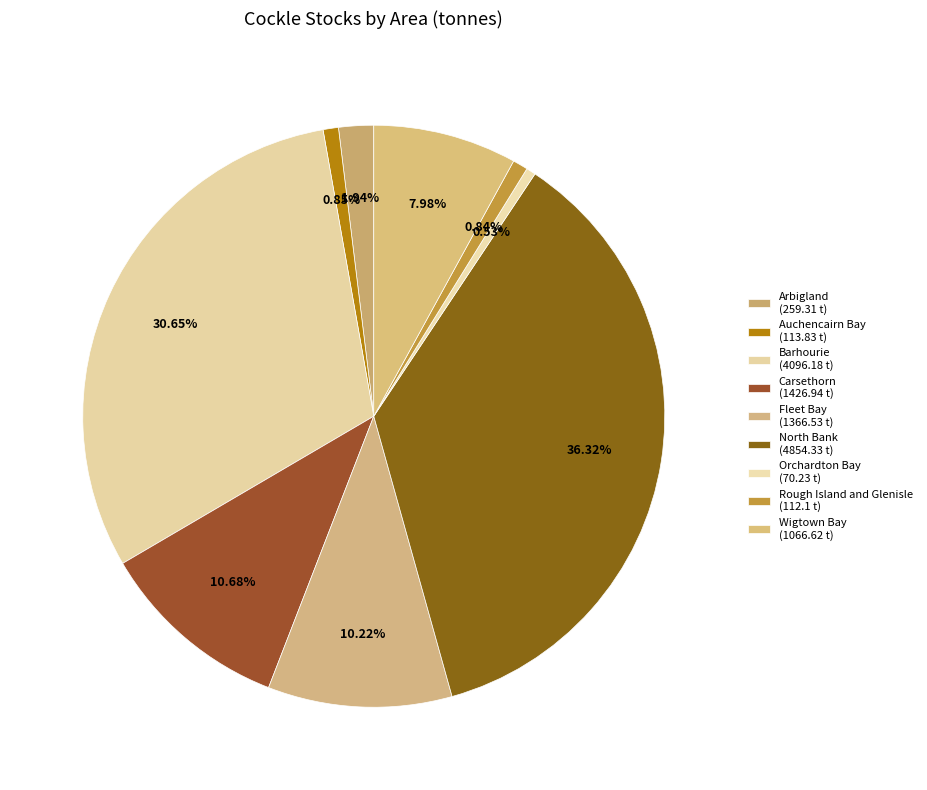

Which category has the smallest portion of the pie?

Orchardton Bay